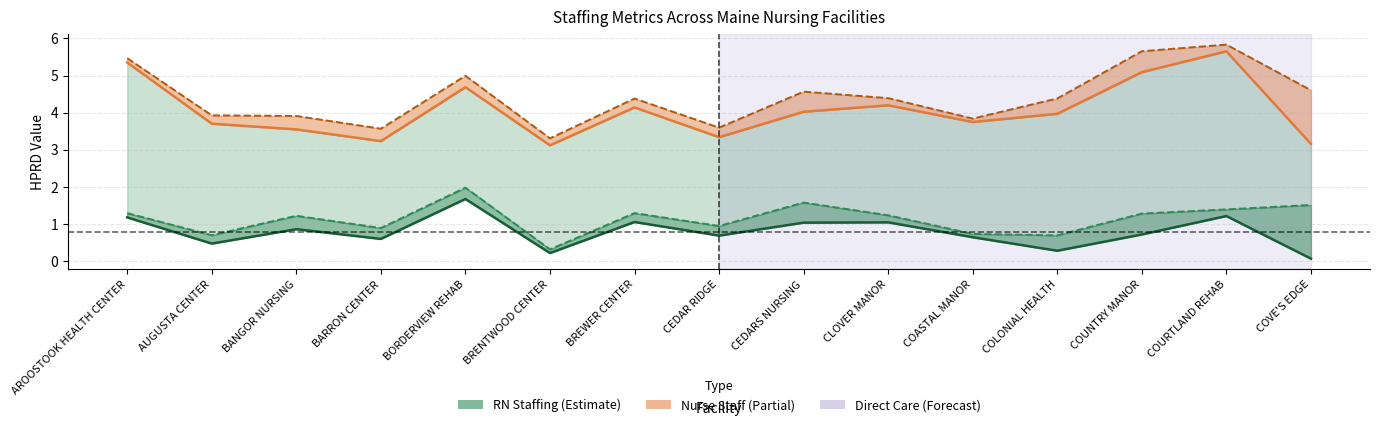

List the labels in order of Total Direct Care Staff HPRD value, smallest first.

BRENTWOOD CENTER, COVE'S EDGE, BARRON CENTER, CEDAR RIDGE, BANGOR NURSING, AUGUSTA CENTER, COASTAL MANOR, COLONIAL HEALTH, CEDARS NURSING, BREWER CENTER, CLOVER MANOR, BORDERVIEW REHAB, COUNTRY MANOR, AROOSTOOK HEALTH CENTER, COURTLAND REHAB